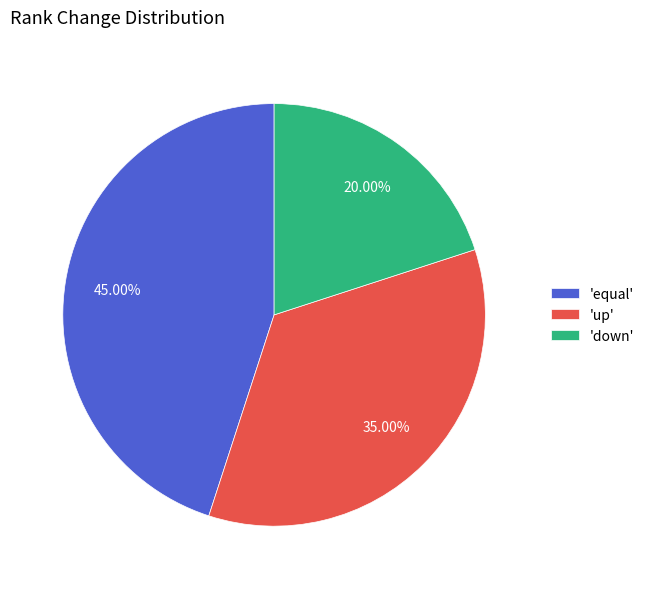

Rank the categories by value from highest to lowest.

'equal', 'up', 'down'